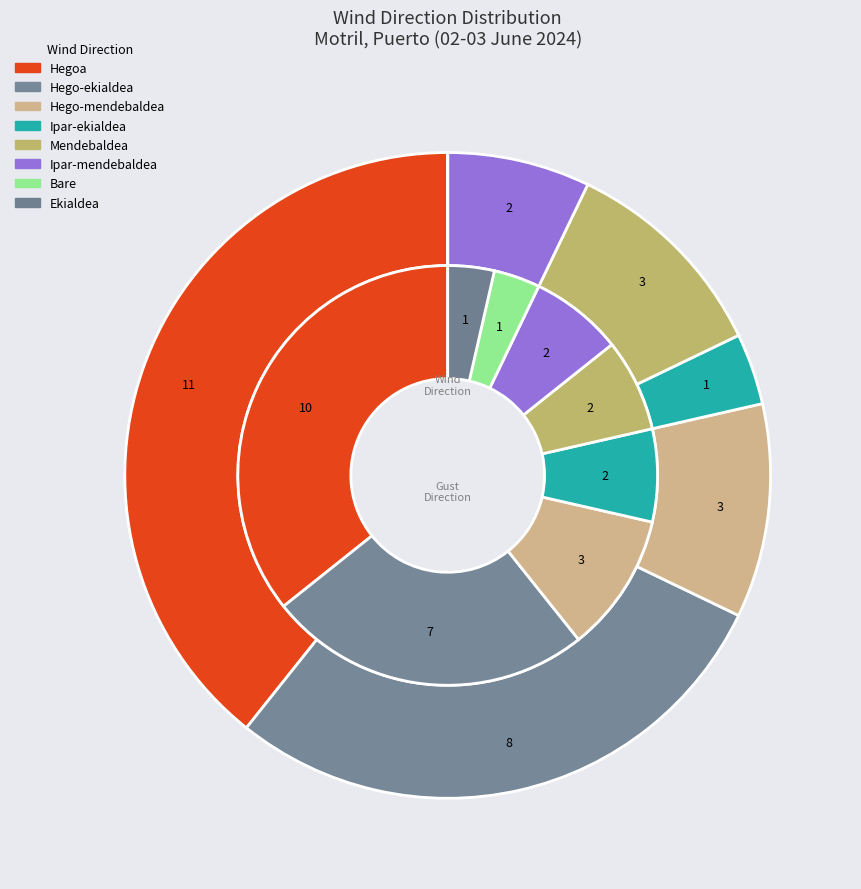

Does Mendebaldea account for over 50% of the chart?

No